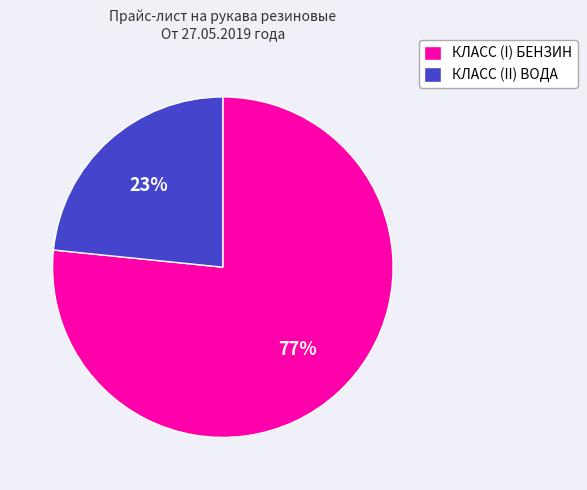

What is the ratio of the value at КЛАСС (I) БЕНЗИН to the value at КЛАСС (II) ВОДА?

3.3